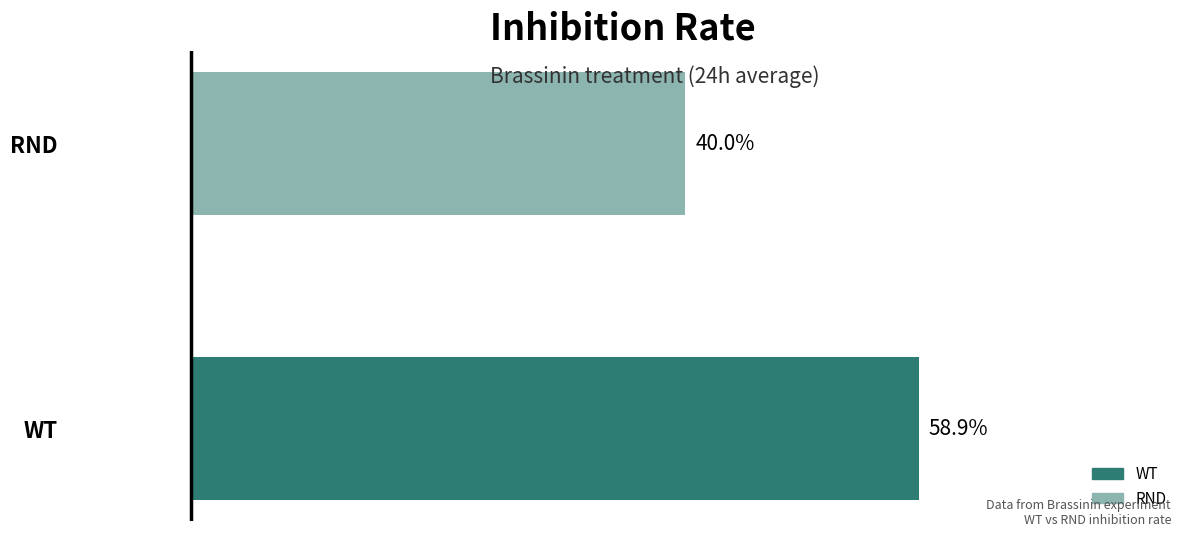

List the labels in order of value, smallest first.

RND, WT